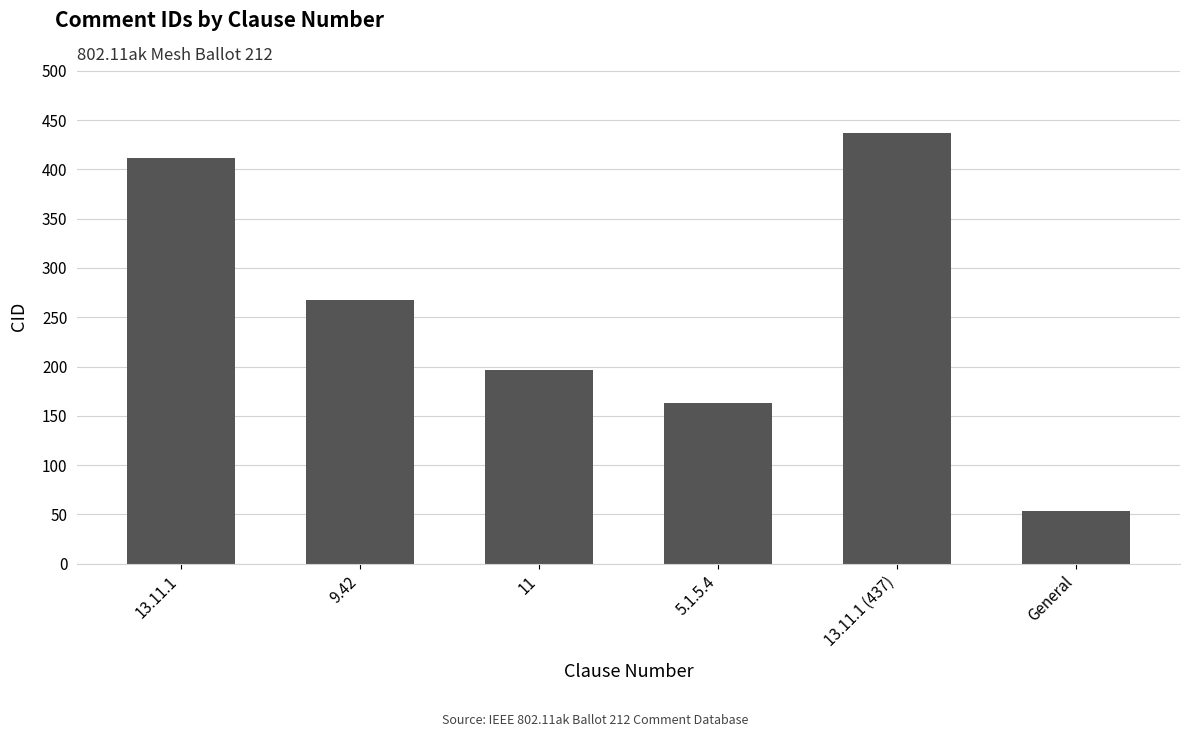

Is it true that the value at 13.11.1 (437) is 236?

False